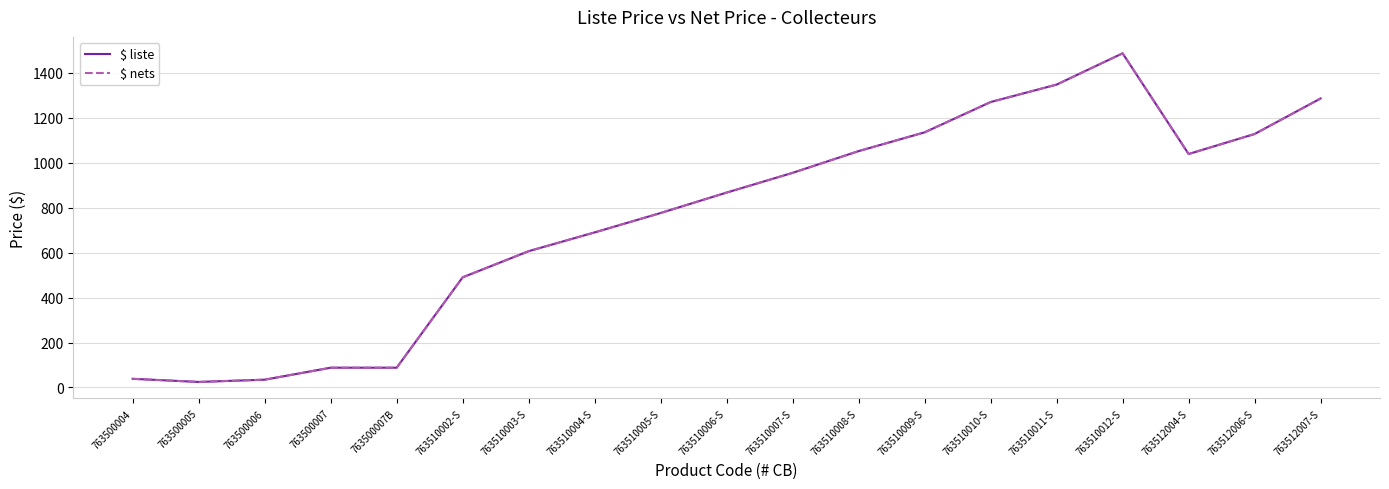

Is this an area chart (filled region under the line)?

No